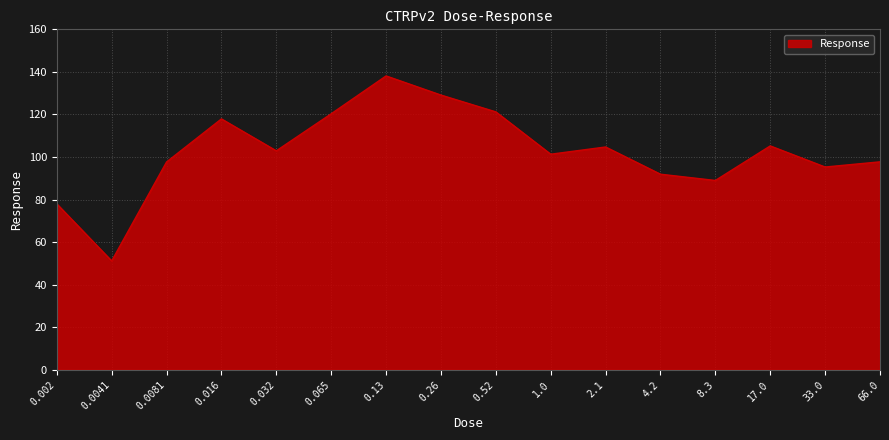

What is the maximum value shown in the chart?

138.1